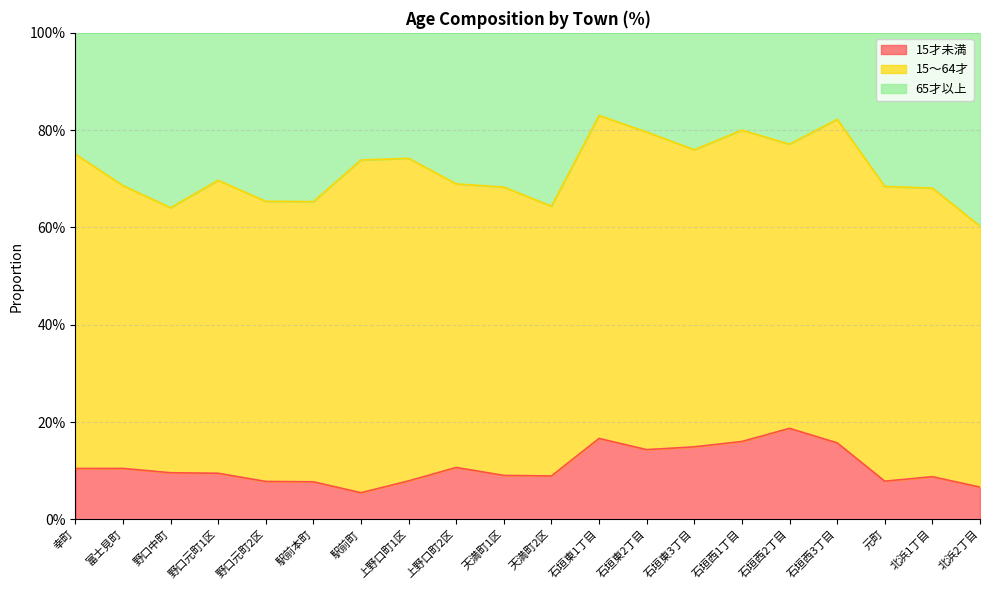

Between 野口元町1区 and 元町, which is larger?

野口元町1区